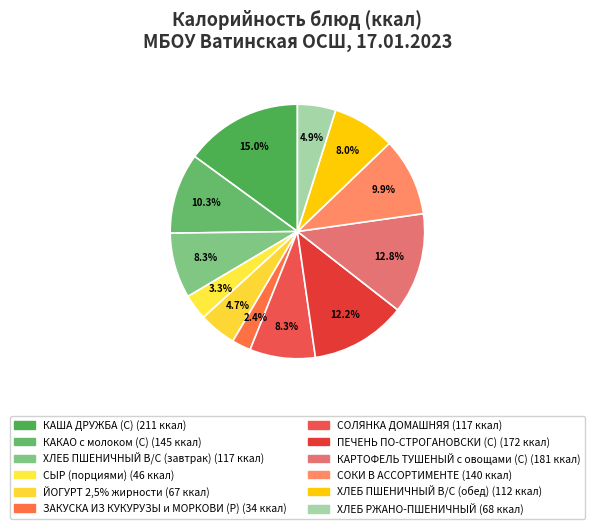

Does ЗАКУСКА ИЗ КУКУРУЗЫ и МОРКОВИ (Р) represent more than half of the total?

No